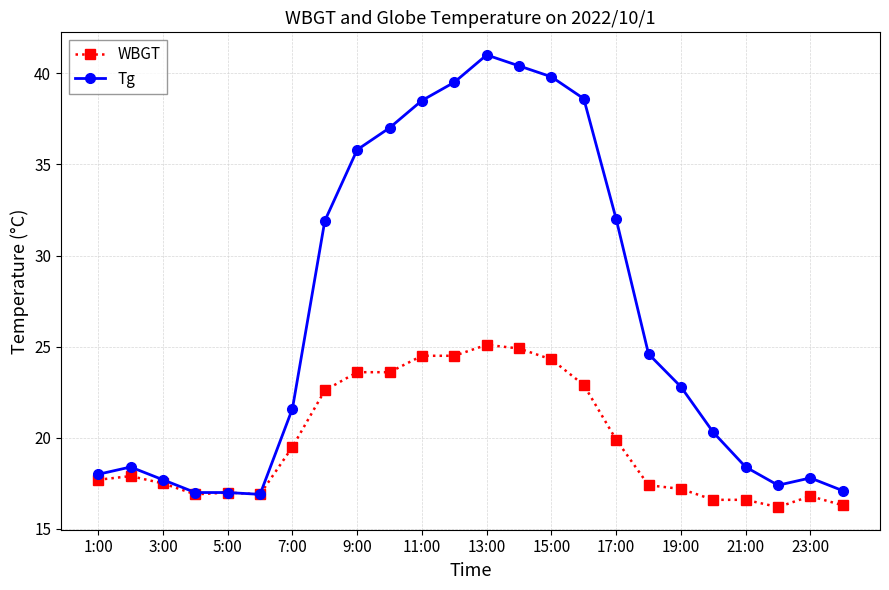

What is the value of the WBGT point at the 22nd from the left?

16.2